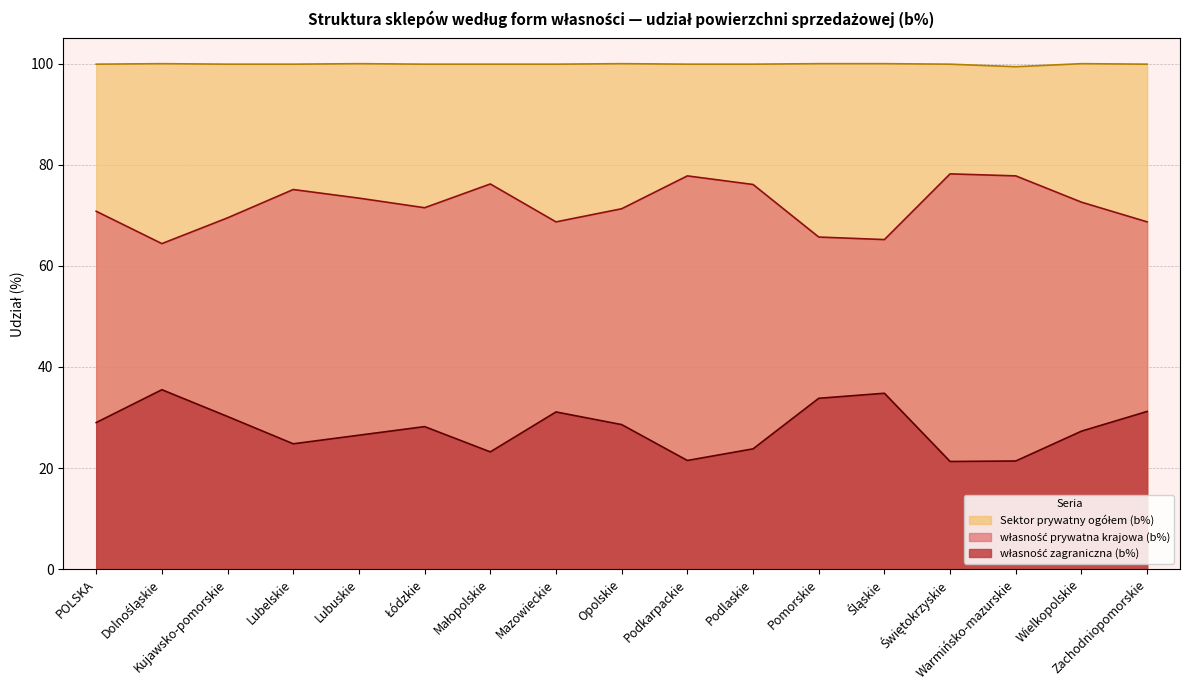

What is the difference between the własność prywatna krajowa (b%) values at Małopolskie and Dolnośląskie?

11.8